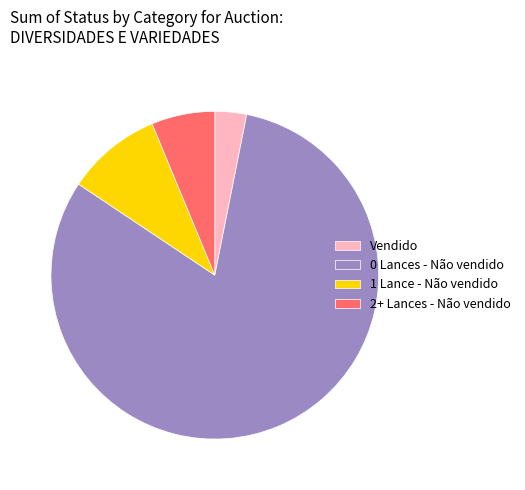

What is the largest slice in the pie chart?

0 Lances - Não vendido